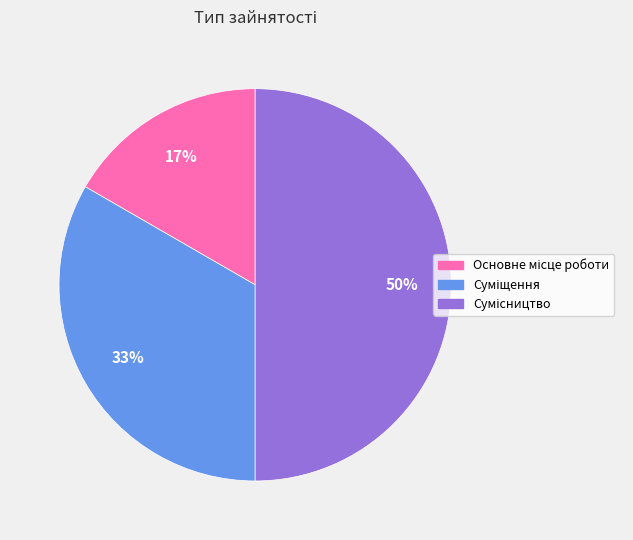

To the nearest percent, what is the average slice percentage?

33%